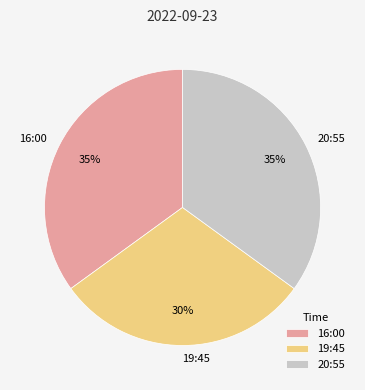

Approximately how many times larger is the value at 16:00 compared to 20:55?

1.0